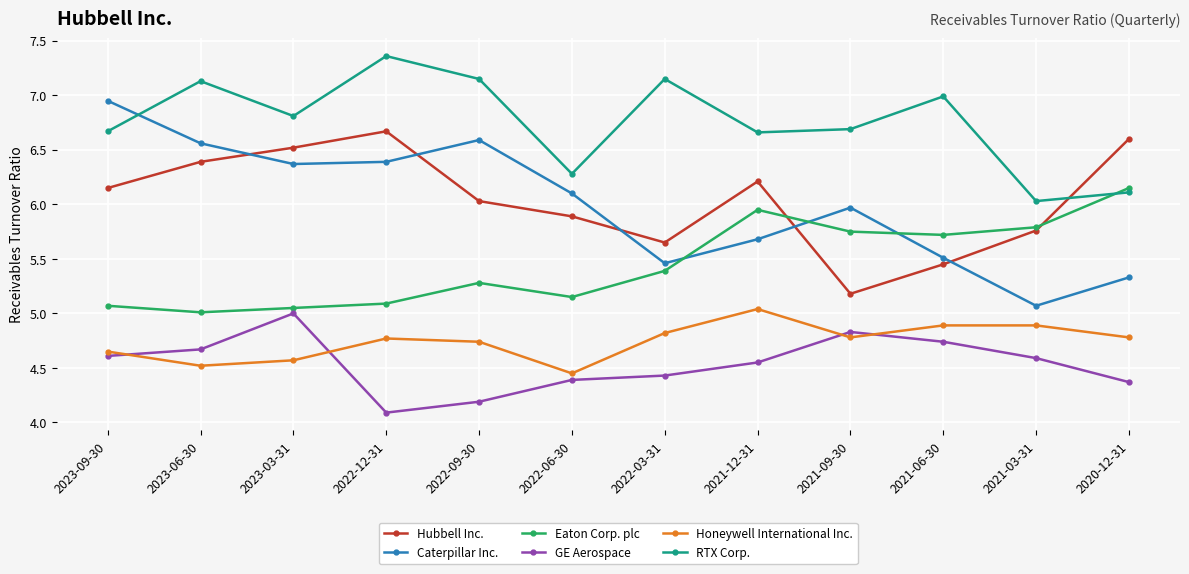

The GE Aerospace series shows 4.7 at 2021-06-30. True or false?

True